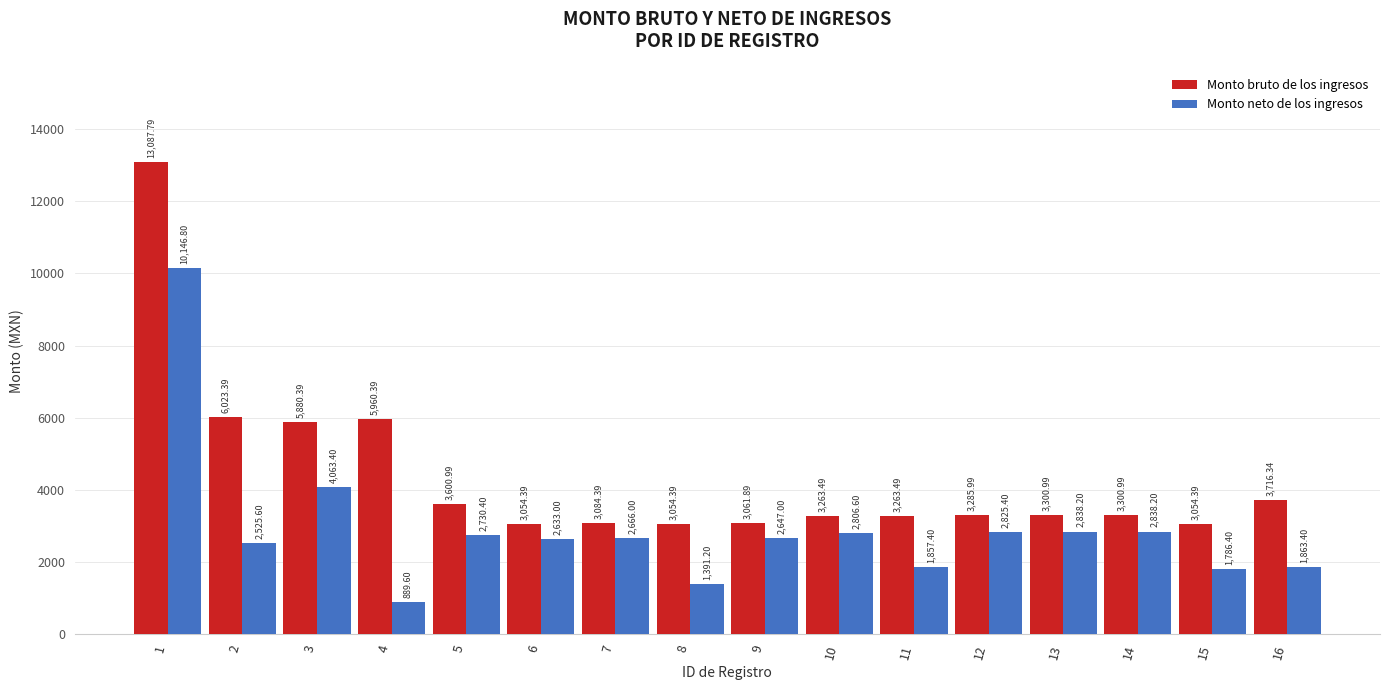

Which category has the highest value across all series?

1